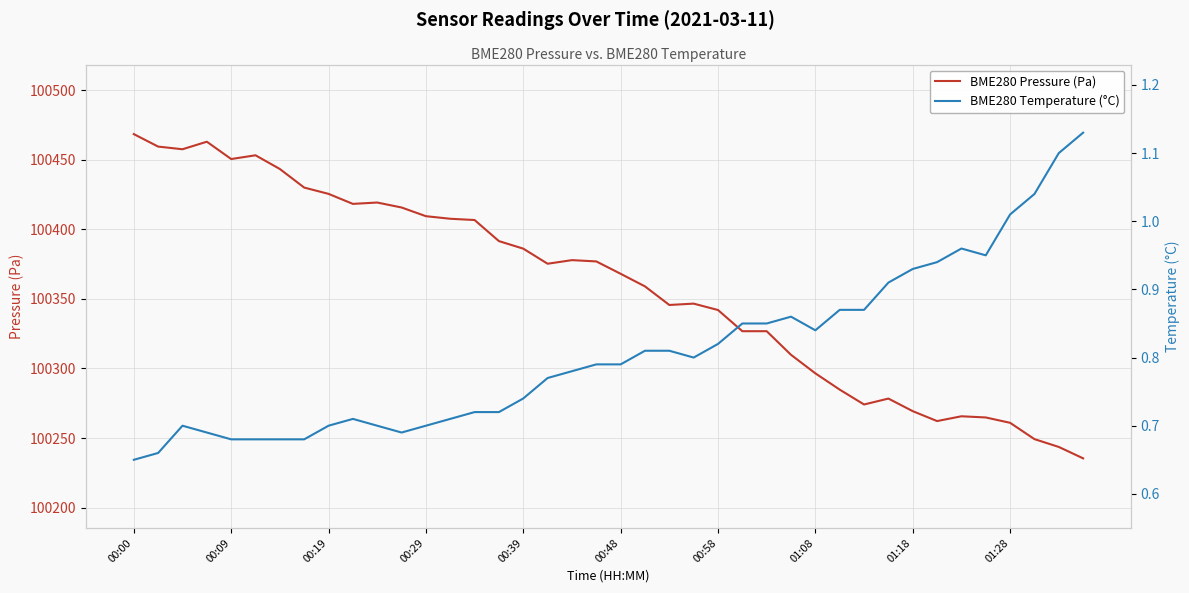

Which series has the widest spread of values?

BME280 Pressure (Pa)